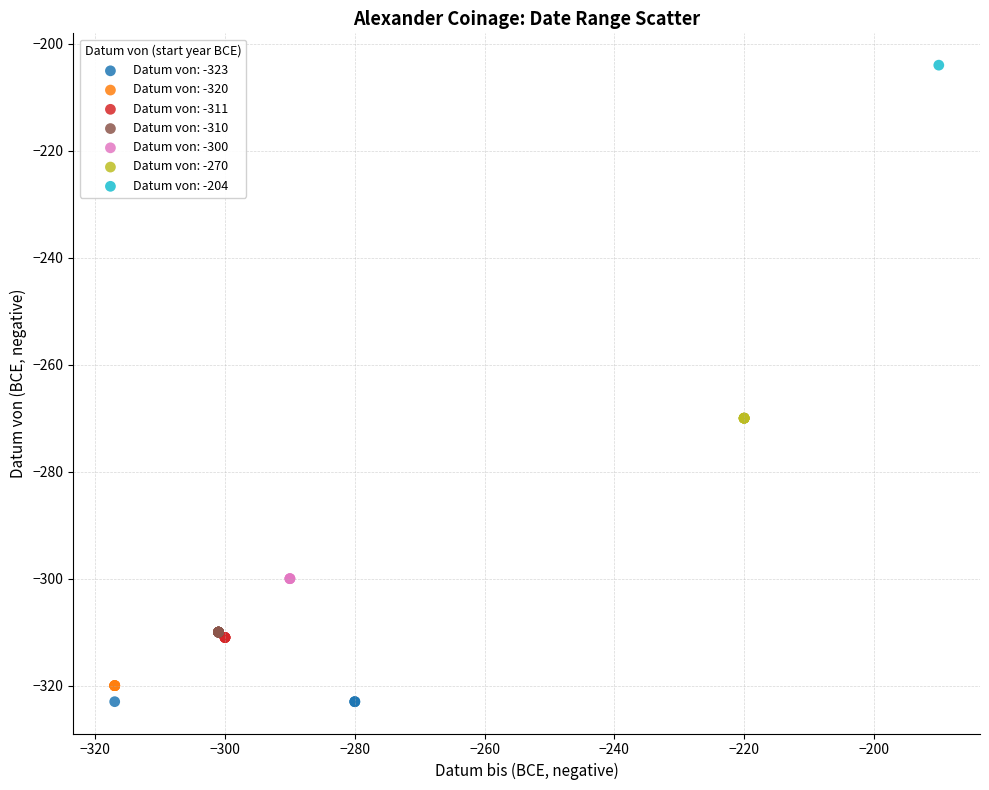

Which series reaches the maximum Y coordinate?

Datum von: -204